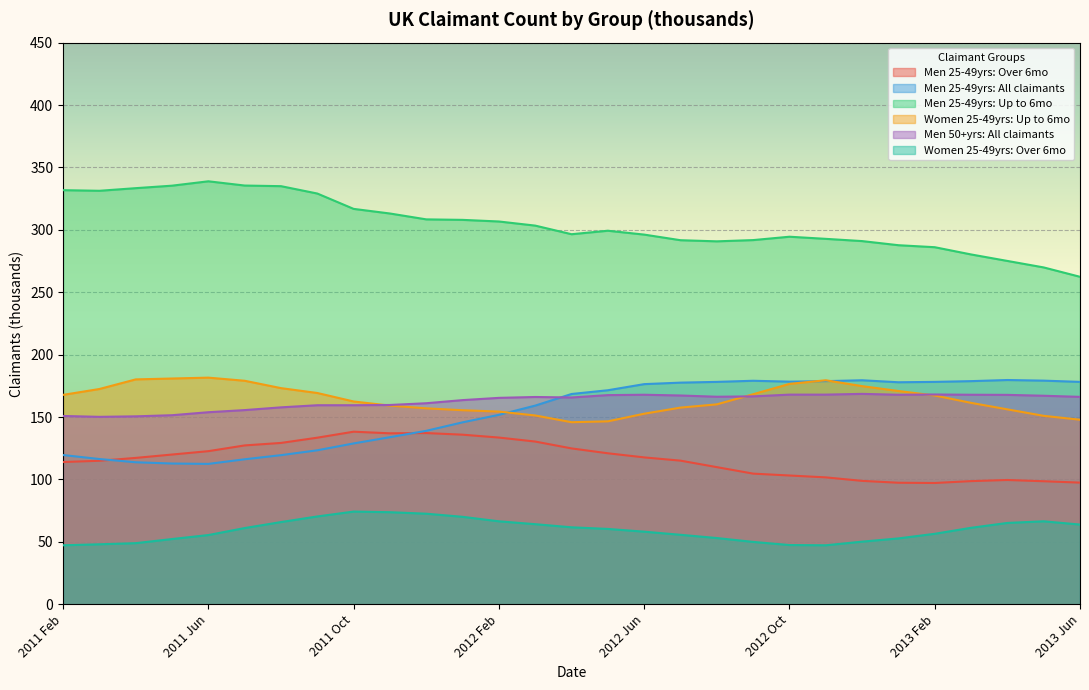

The value of Men 50+yrs: All claimants at 2012 Nov is 168.0. True or false?

True